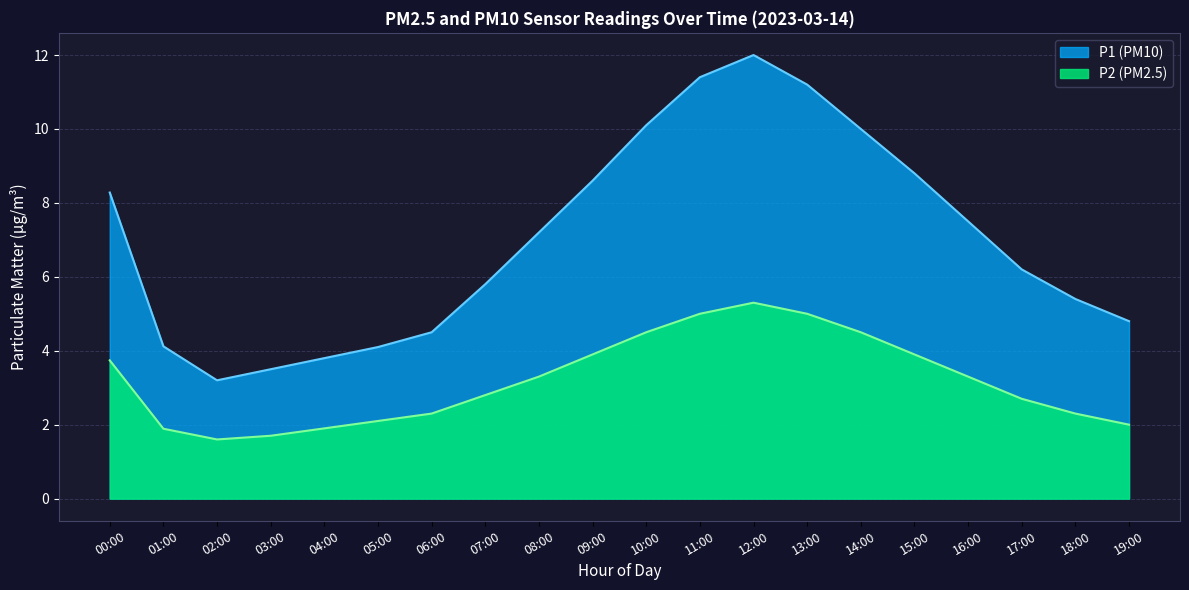

What is the difference between the maximum and second lowest values in the P1 series?

8.5